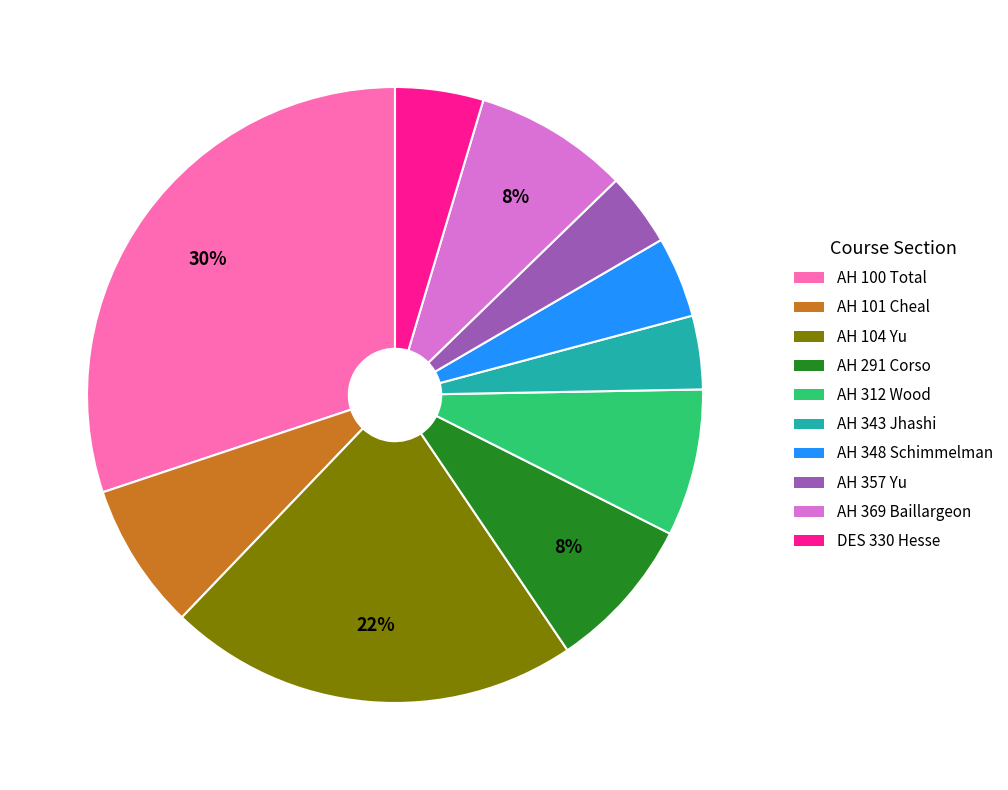

Which slice is the largest?

AH 100 Total